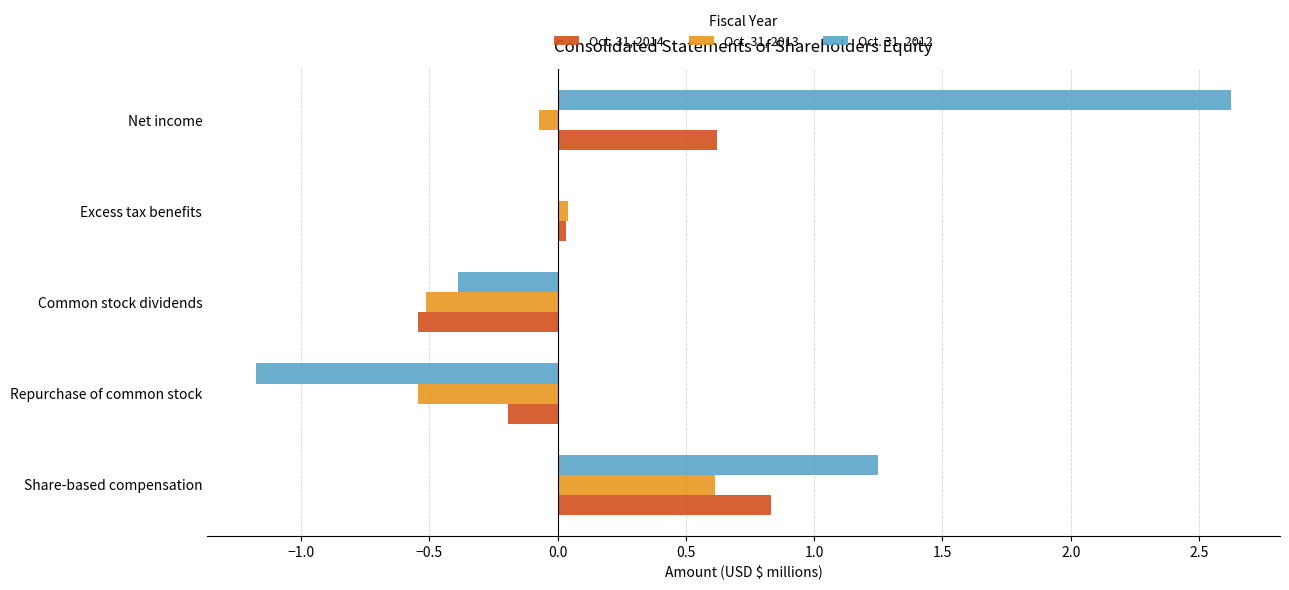

Which series has the largest range (max minus min)?

Oct. 31, 2012